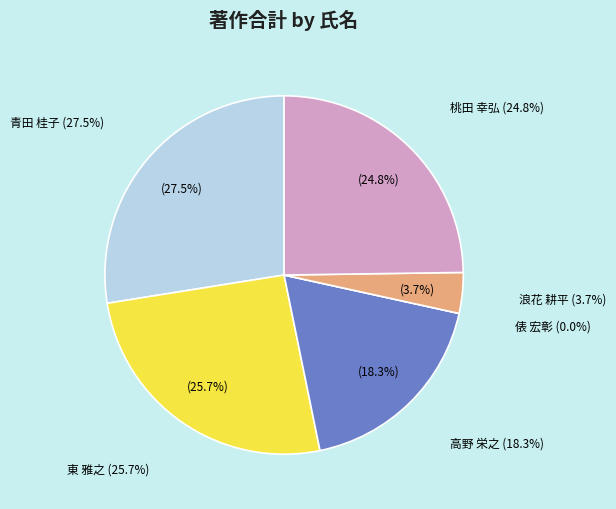

To the nearest percent, what is the difference between the largest and smallest slice percentages?

28%